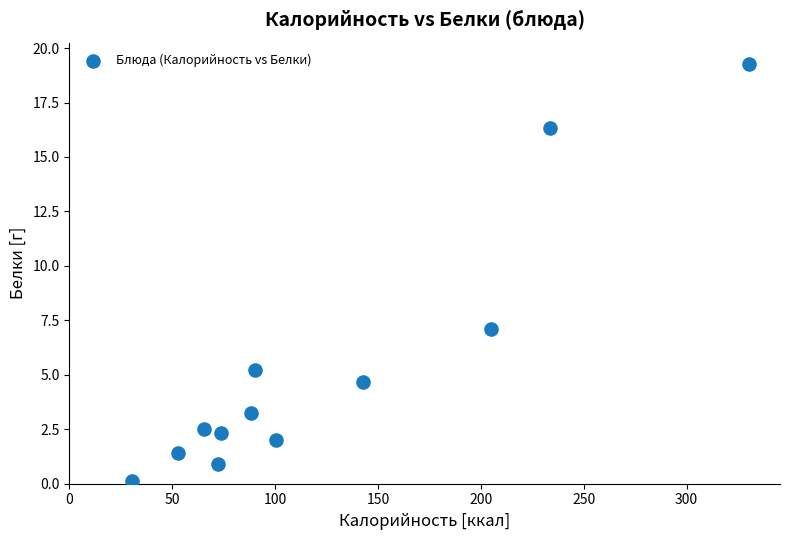

What Y value in the scatter plot is closest to 9?

7.1